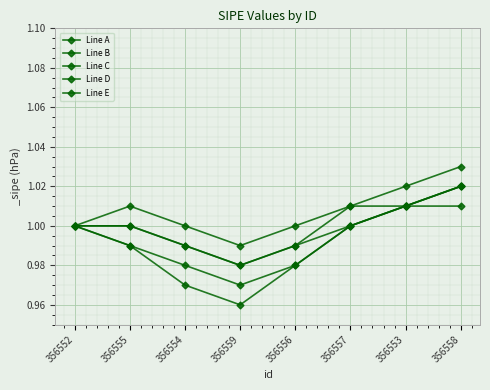

True or false: Line D and Line C cross at least once.

False